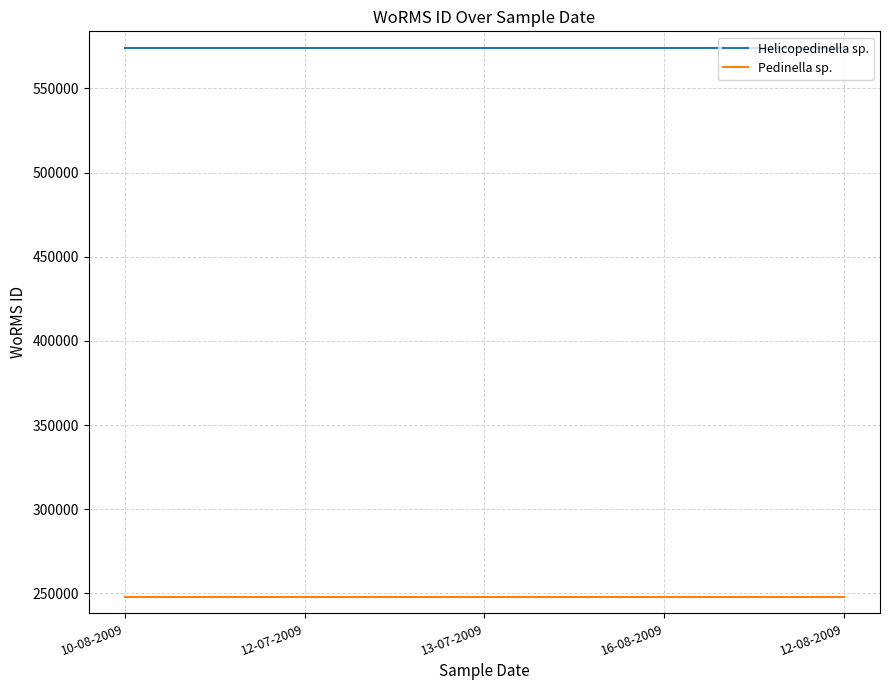

True or false: Helicopedinella sp. has a value of 573932 at 10-08-2009.

True